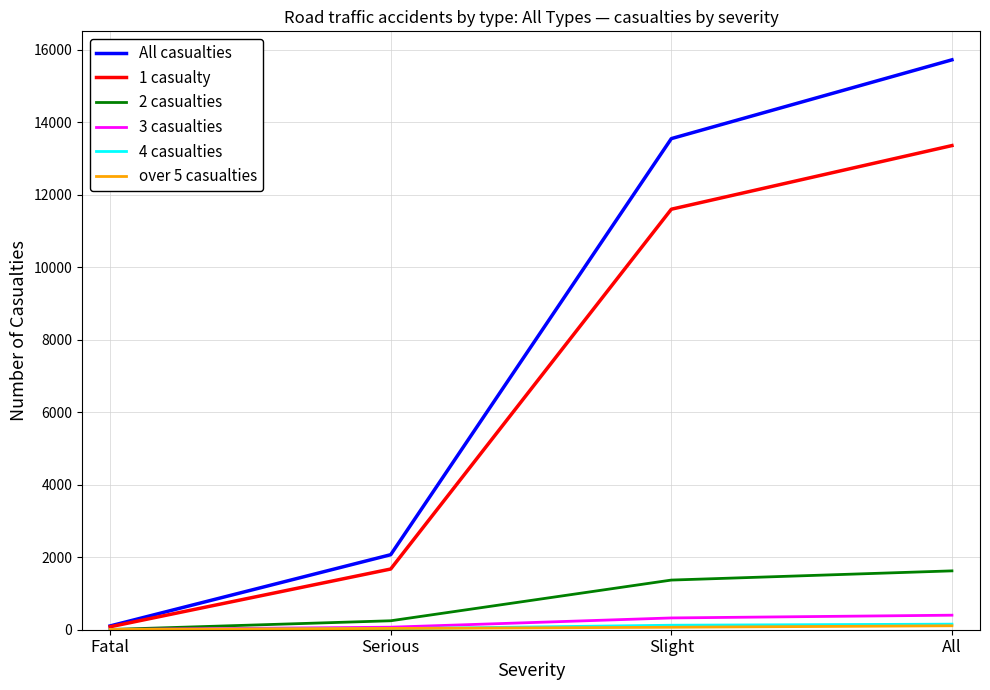

Which category has the highest value across all series?

All